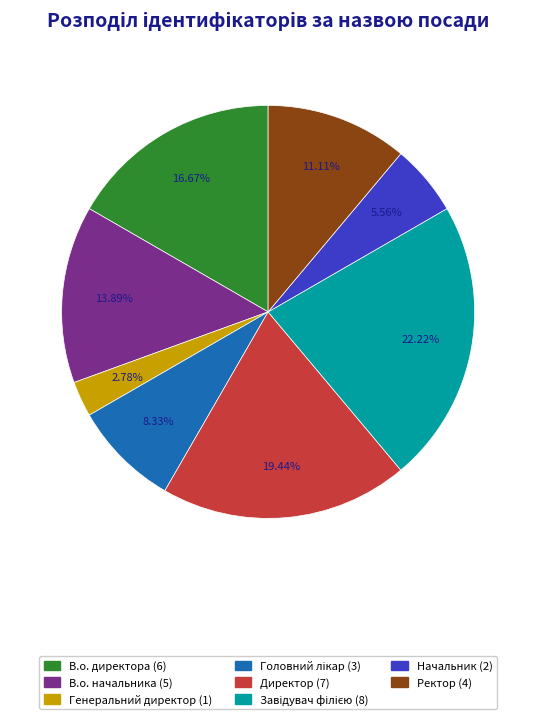

How many segments does this pie chart have?

8